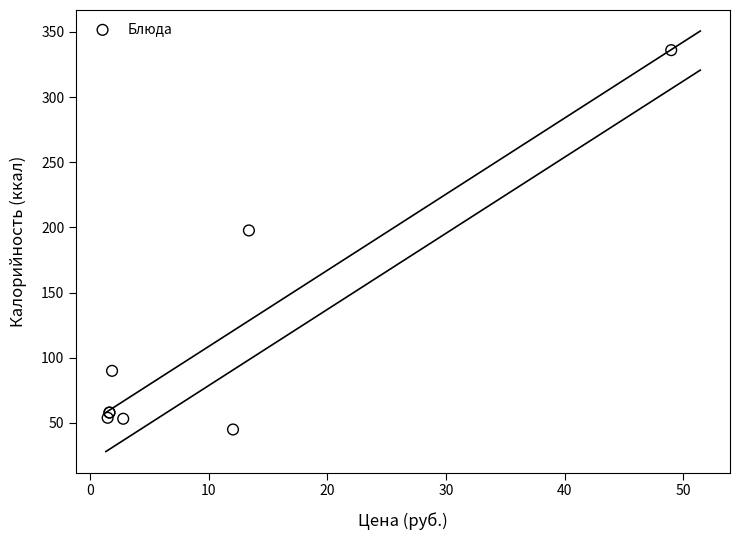

What Y value in the scatter plot is closest to 190?

197.7